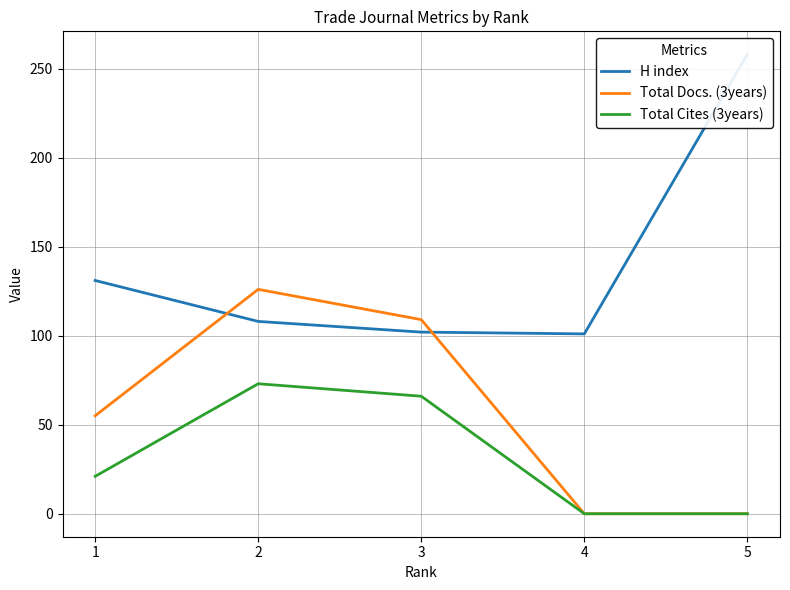

How many intersections are there between Total Docs. (3years) and H index?

2